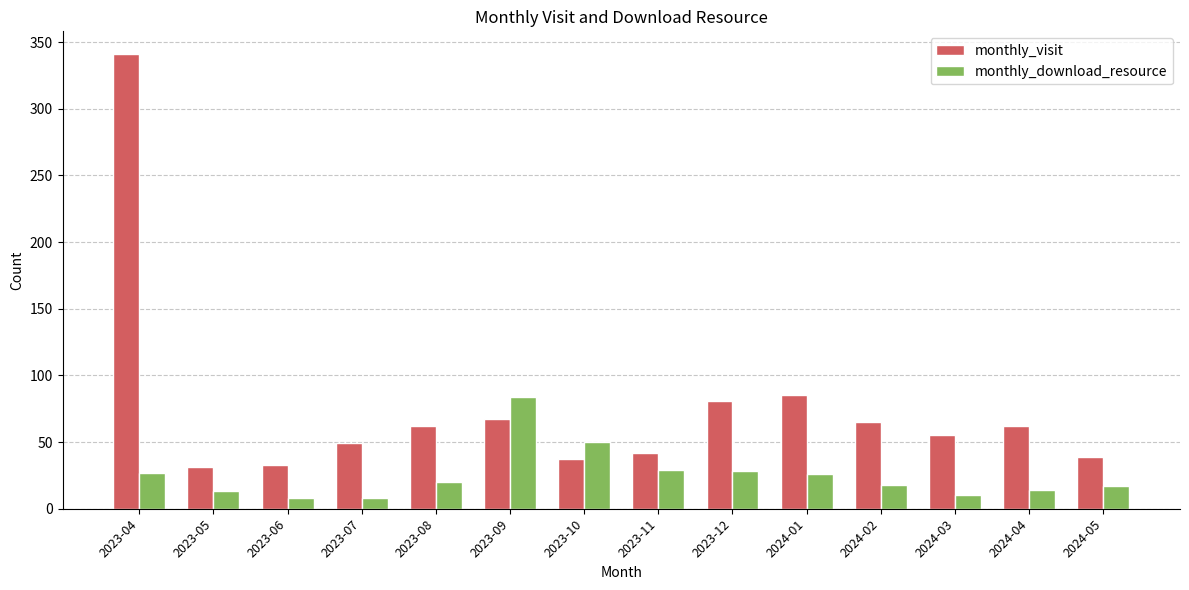

Which series has the largest range (max minus min)?

monthly_visit